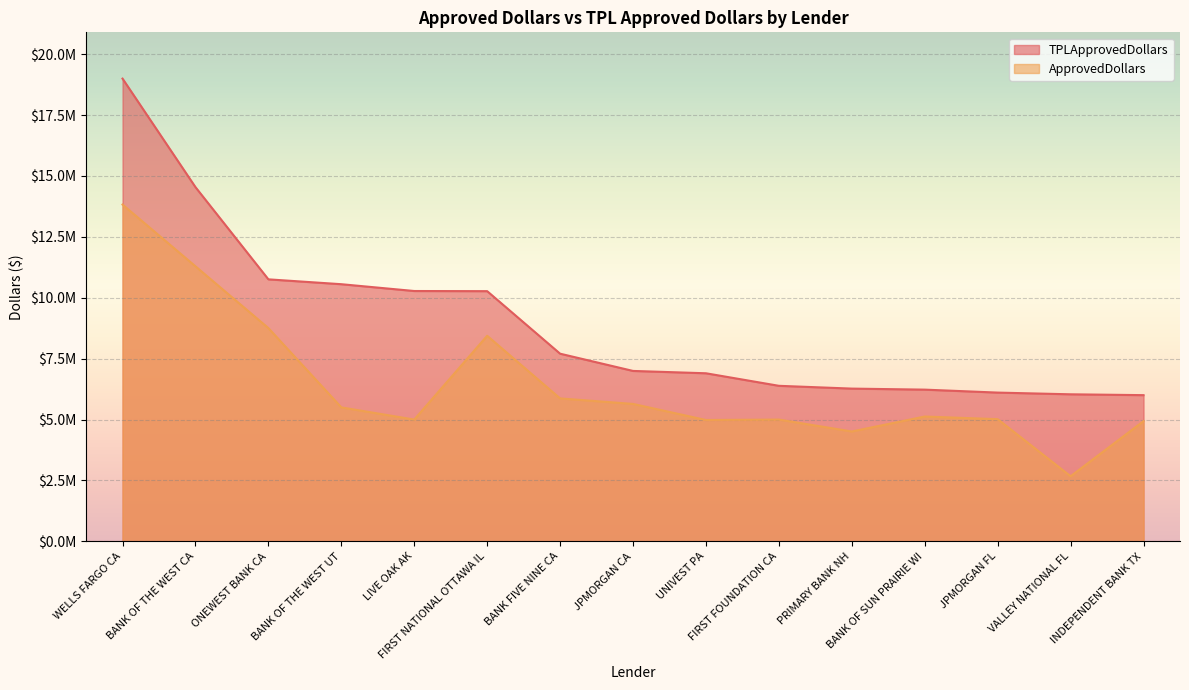

Which category has the lowest value across all series?

VALLEY NATIONAL FL